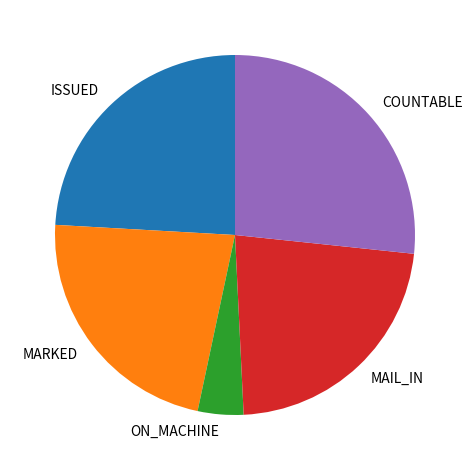

True or false: COUNTABLE accounts for 27% of the total.

True